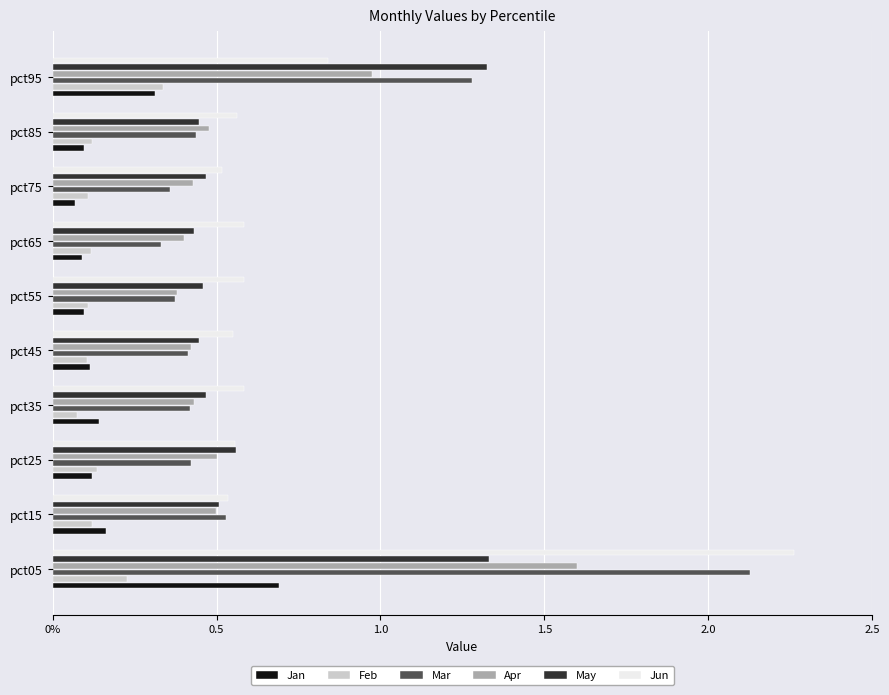

Reading left to right, extract all data points from this chart.

Jan: 0.7	0.2	0.1	0.1	0.1	0.1	0.1	0.1	0.1	0.3
Feb: 0.2	0.1	0.1	0.1	0.1	0.1	0.1	0.1	0.1	0.3
Mar: 2.1	0.5	0.4	0.4	0.4	0.4	0.3	0.4	0.4	1.3
Apr: 1.6	0.5	0.5	0.4	0.4	0.4	0.4	0.4	0.5	1.0
May: 1.3	0.5	0.6	0.5	0.4	0.5	0.4	0.5	0.4	1.3
Jun: 2.3	0.5	0.6	0.6	0.6	0.6	0.6	0.5	0.6	0.8